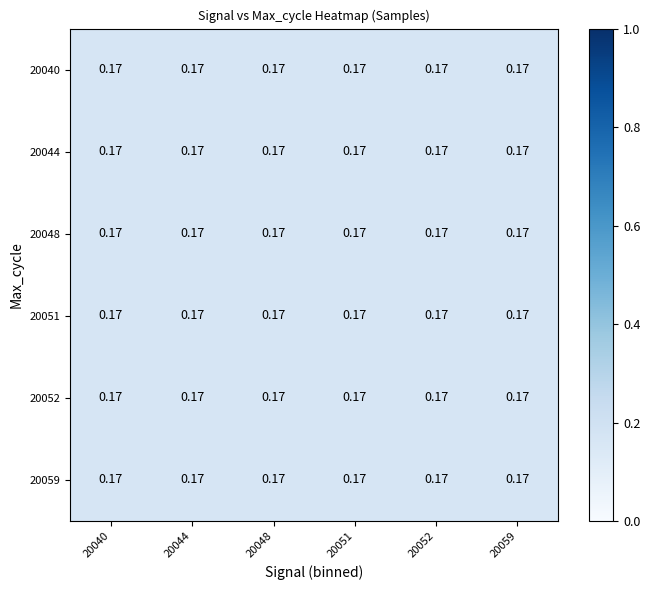

How many 20059 values are between 0 and 1?

6